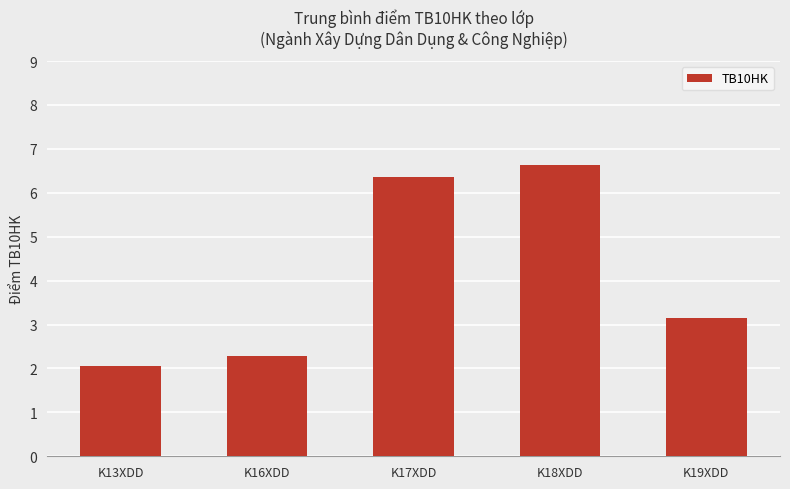

How many bars are there in total?

5